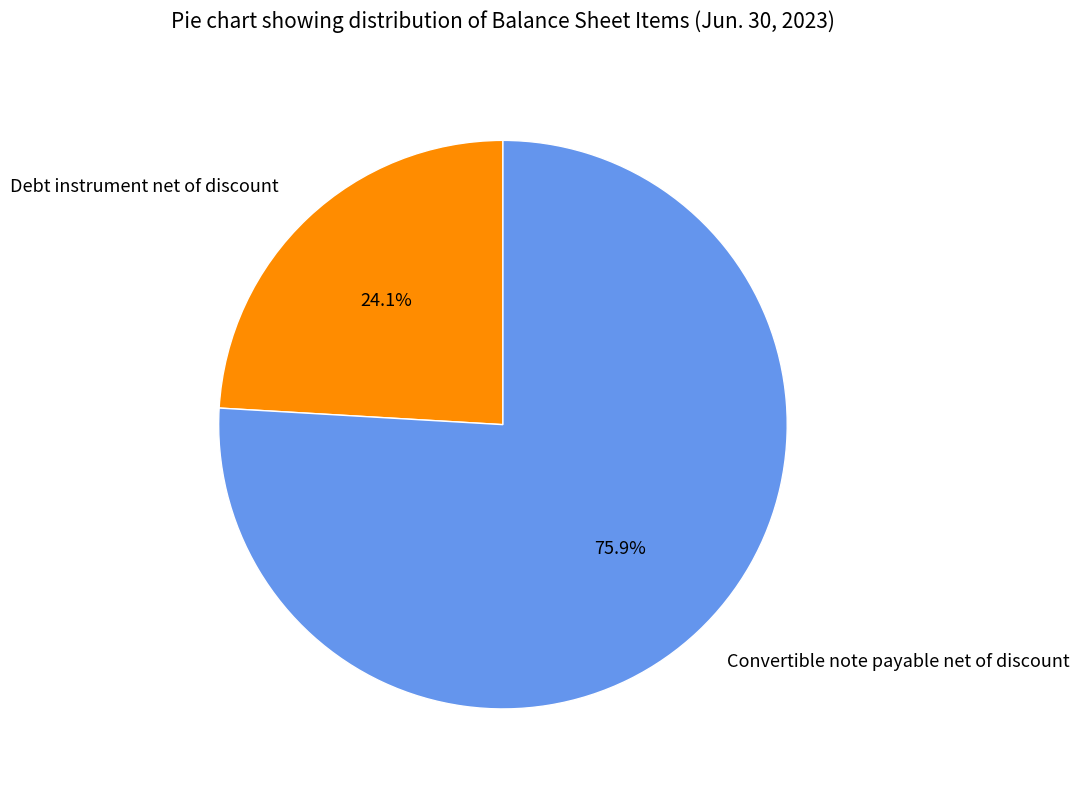

What is the largest slice in the pie chart?

Convertible note payable net of discount